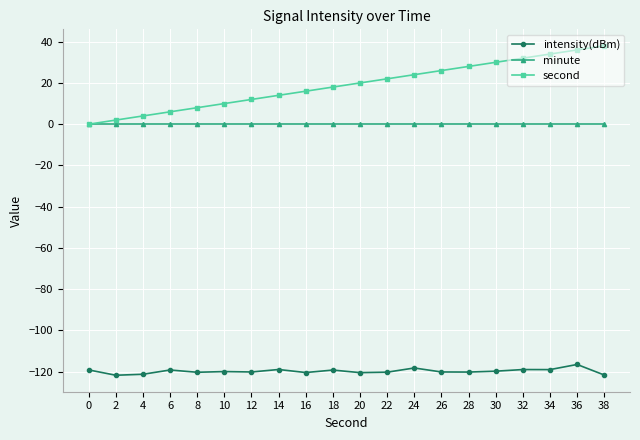

What is the maximum value shown in the chart?

38.0